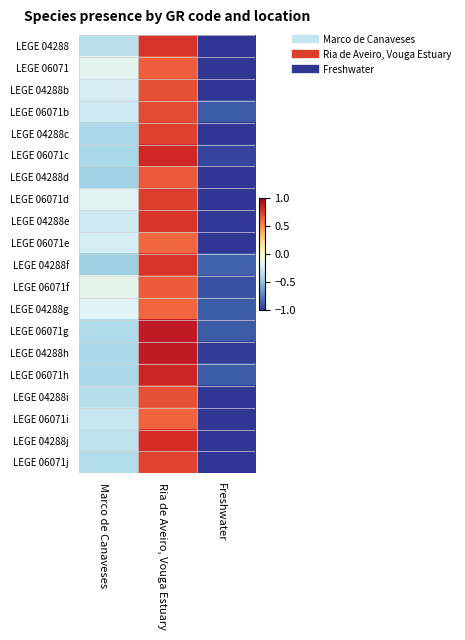

List the series in order of their peak value, highest first.

LEGE 04288h, LEGE 06071g, LEGE 06071h, LEGE 06071c, LEGE 04288j, LEGE 04288, LEGE 04288f, LEGE 04288e, LEGE 06071d, LEGE 04288c, LEGE 06071j, LEGE 06071b, LEGE 04288i, LEGE 04288b, LEGE 04288d, LEGE 06071f, LEGE 06071, LEGE 06071i, LEGE 04288g, LEGE 06071e